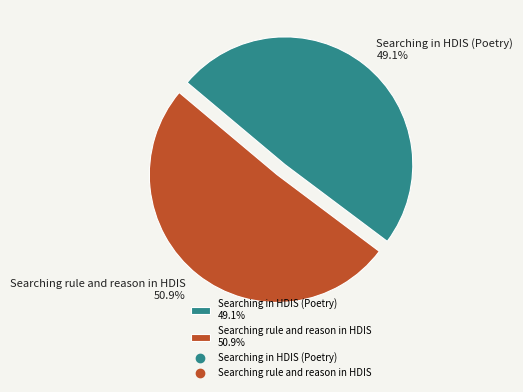

To the nearest percent, what is the average slice percentage?

50%